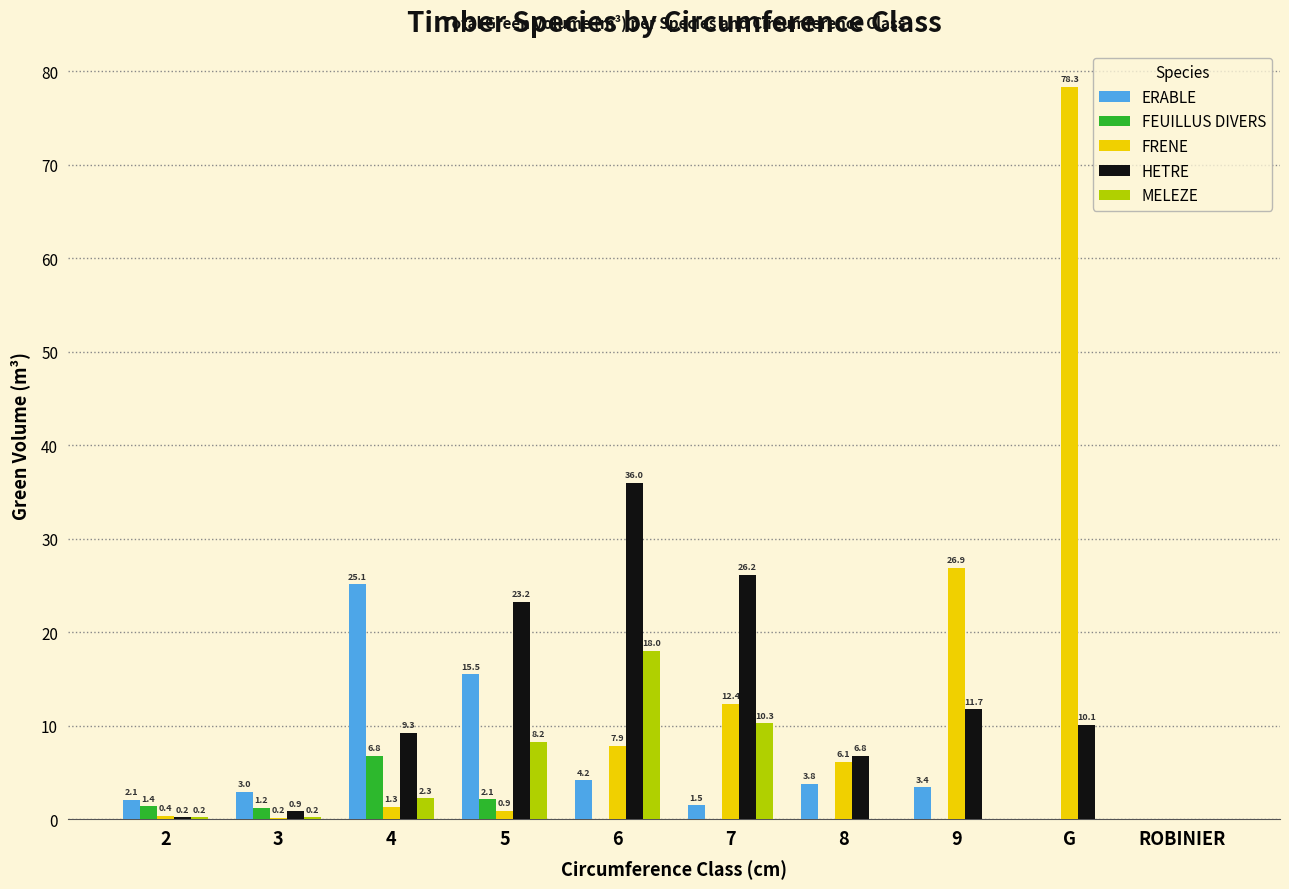

At which label does FRENE reach its peak?

G